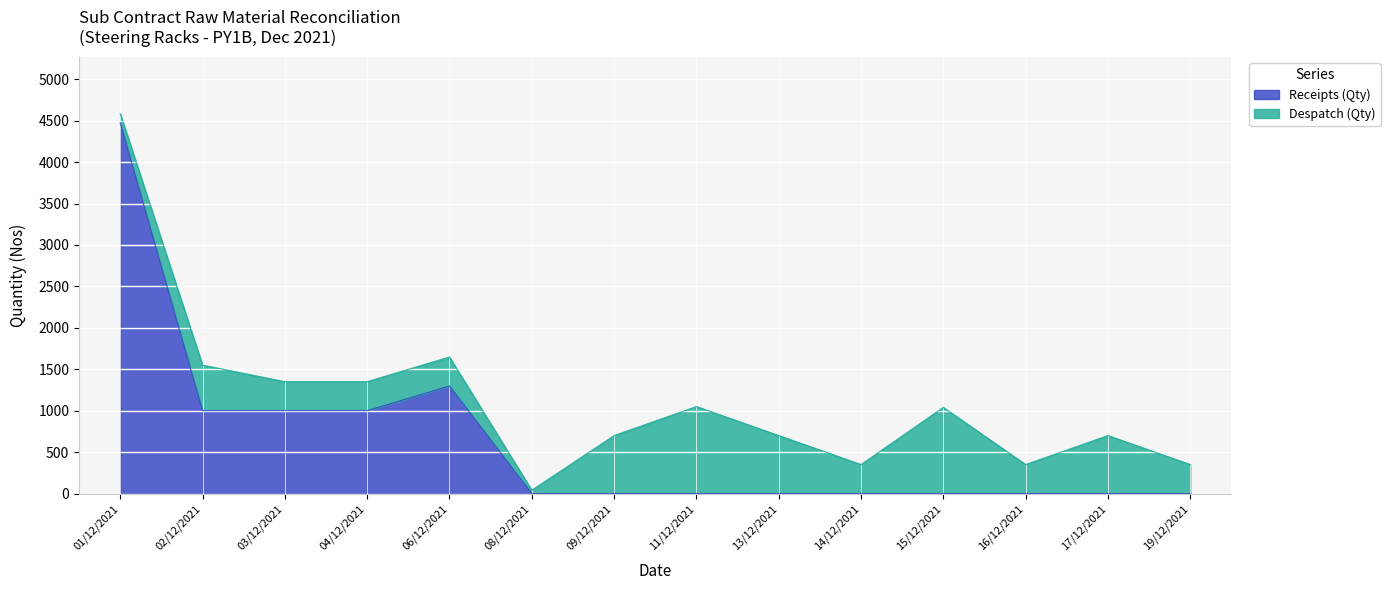

What is the difference between the values at 16/12/2021 and 04/12/2021?

1000